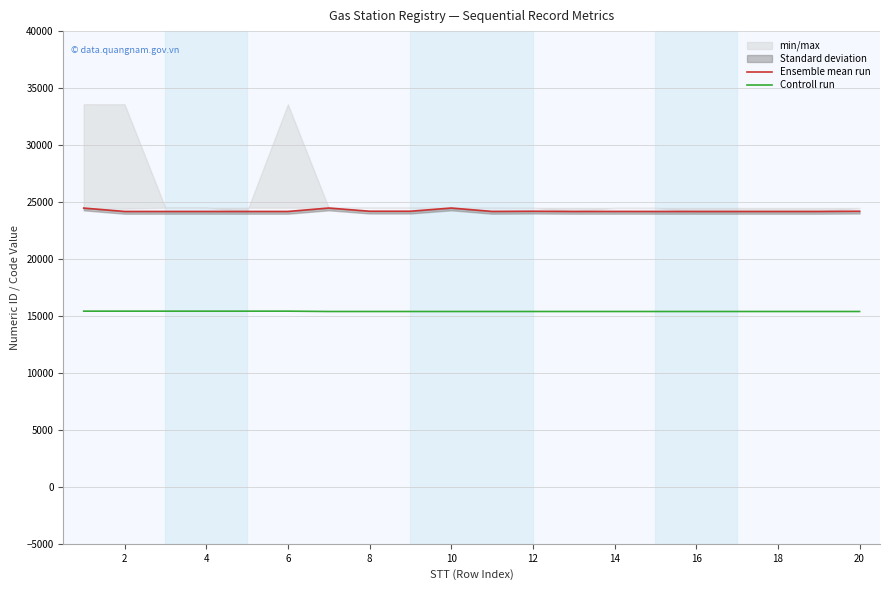

How many lines are shown in the chart?

2